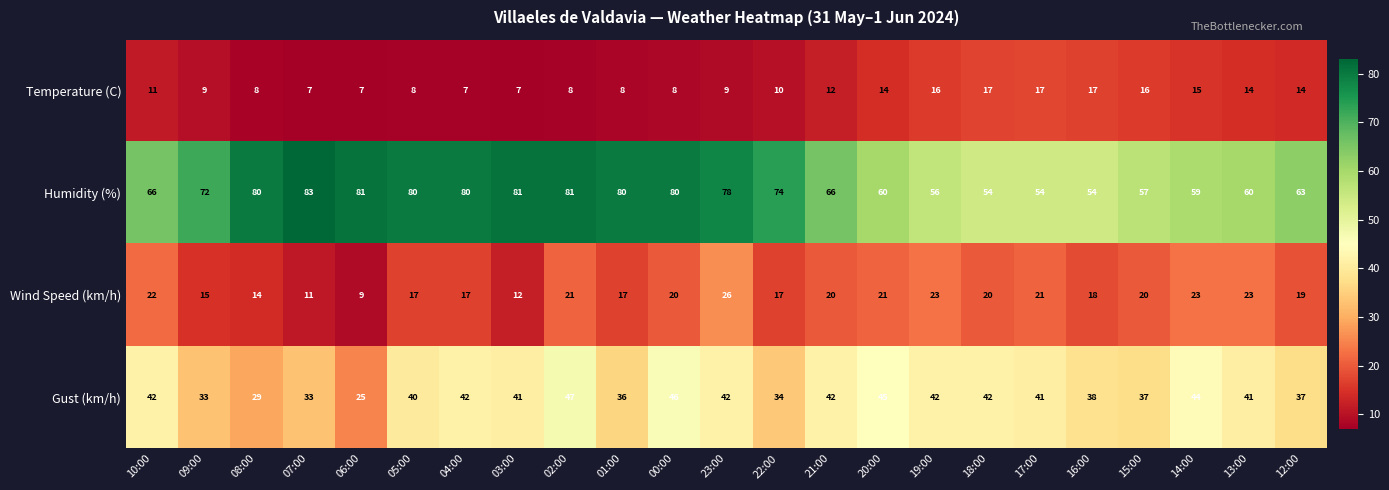

True or false: Temperature (C) has a value of 16 at 15:00.

True